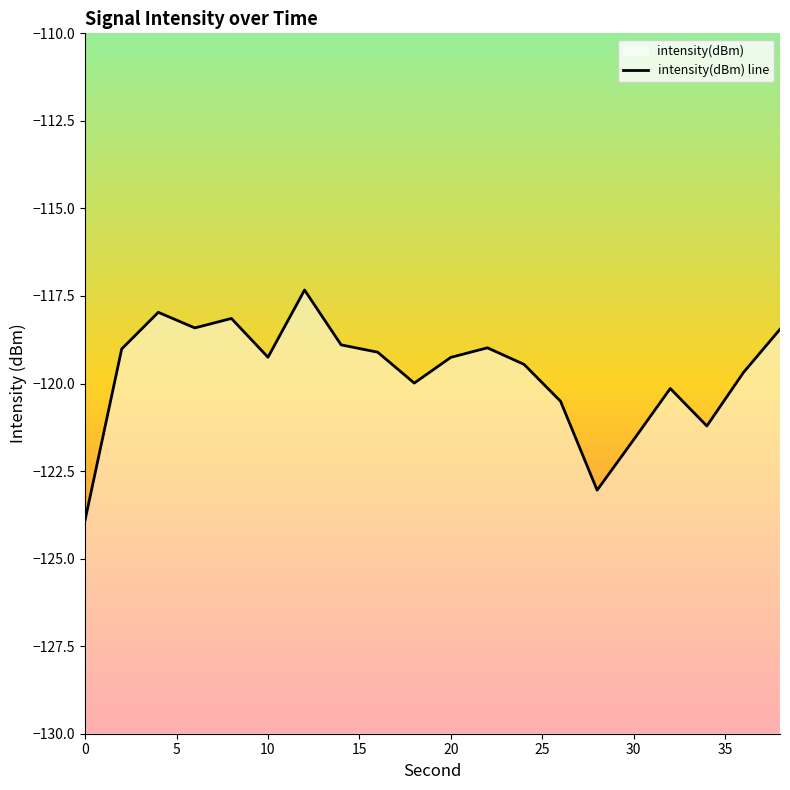

True or false: there are more than 2 points higher than both neighbors.

True